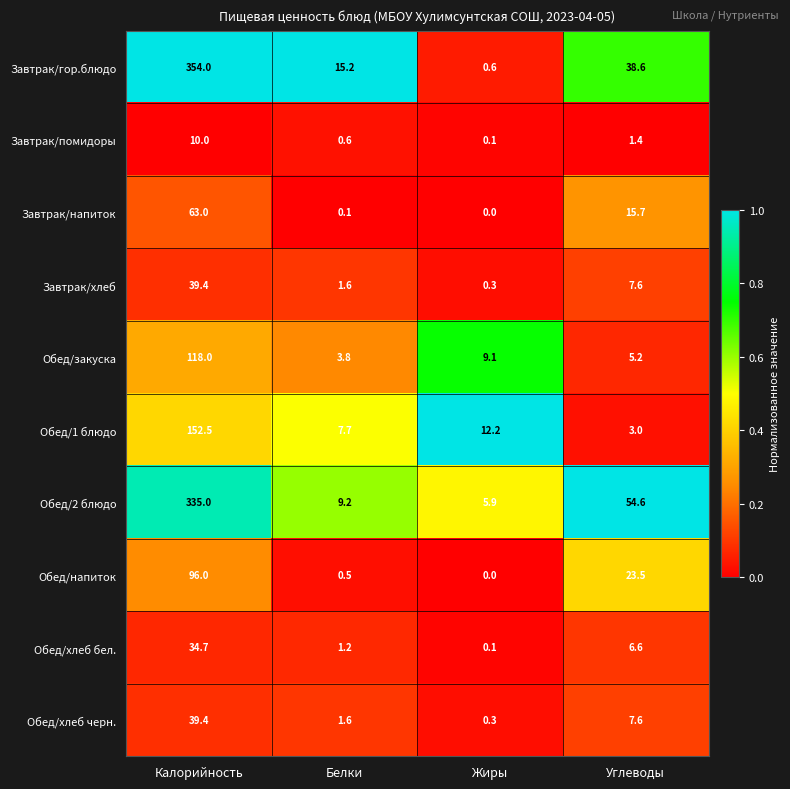

Which series has the largest range (max minus min)?

Завтрак/гор.блюдо